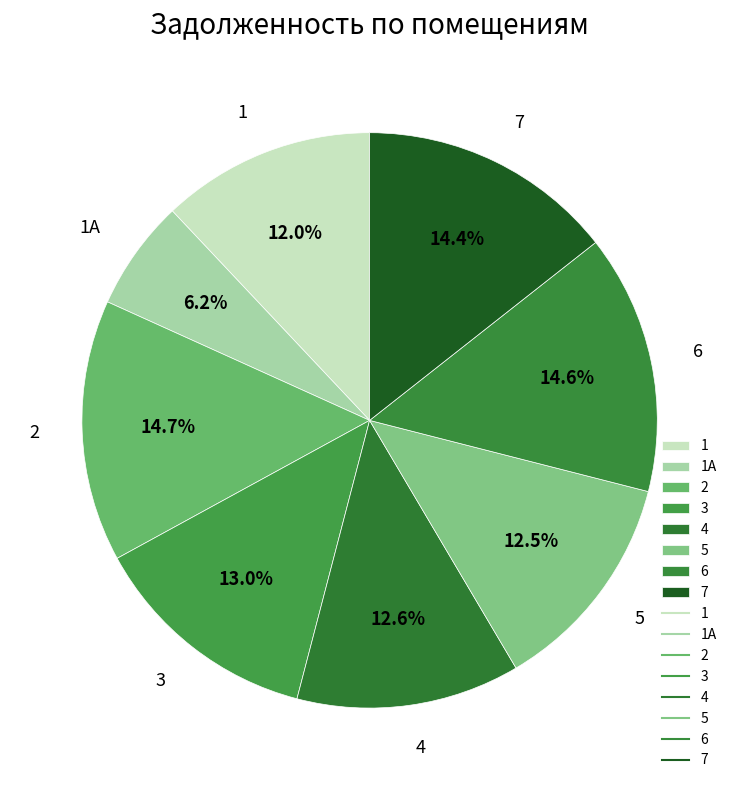

Does any single category account for the majority?

No